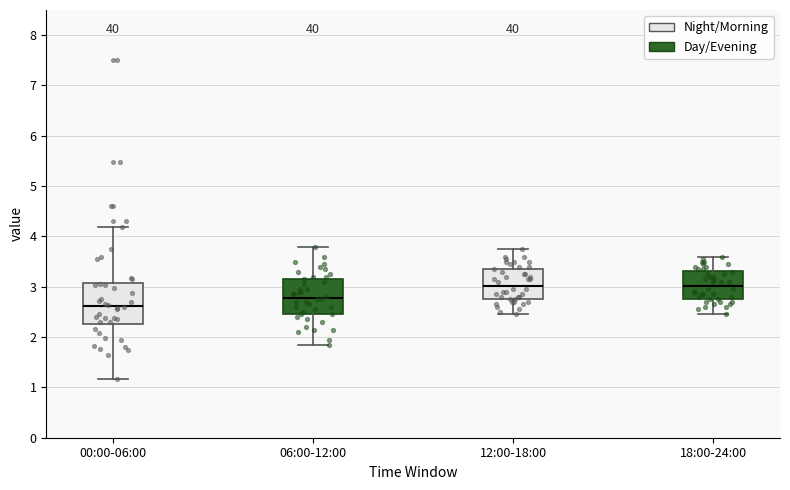

Which box has the lowest median line?

00:00-06:00